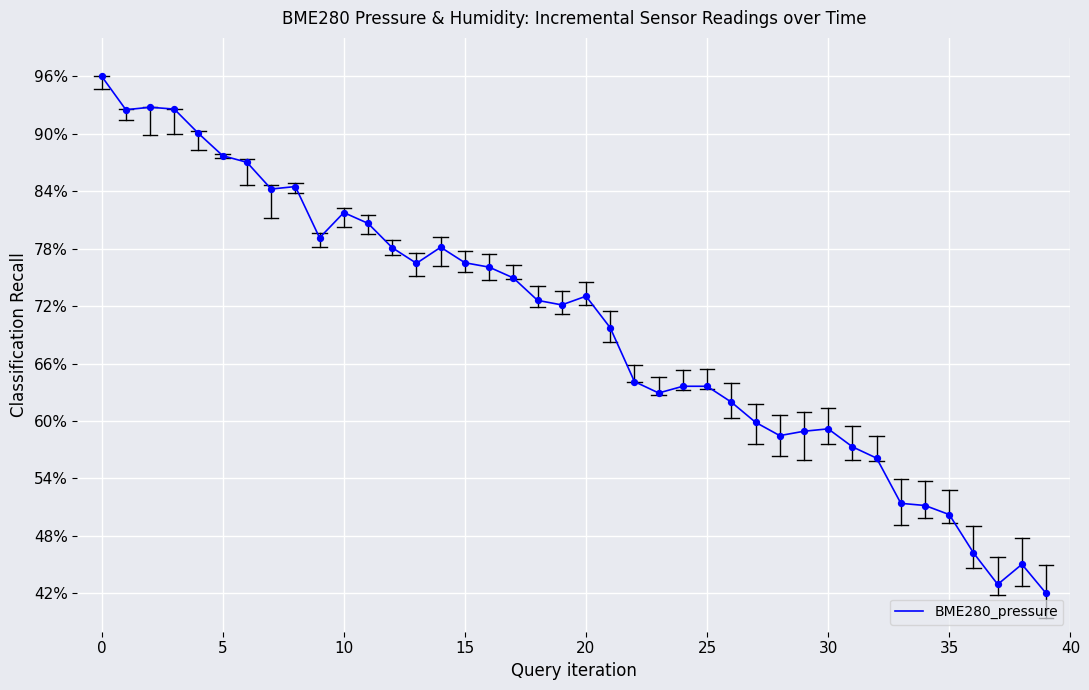

Does the chart have visible grid lines?

Yes